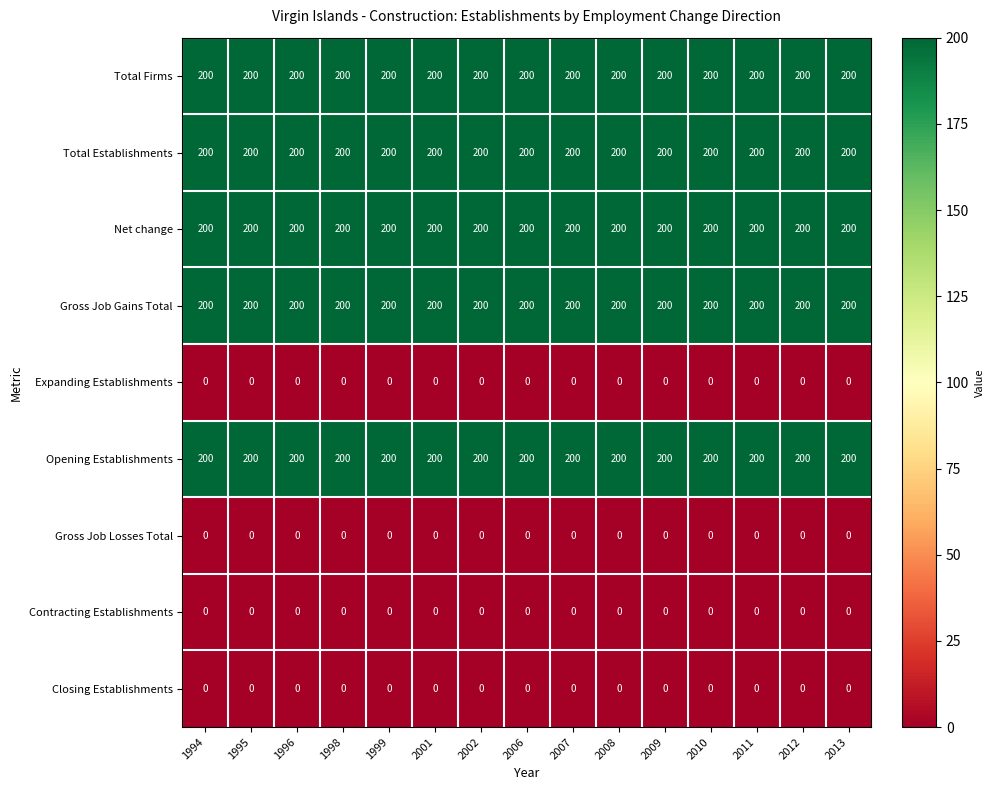

What is the approximate value of Total Establishments at 2011?

200